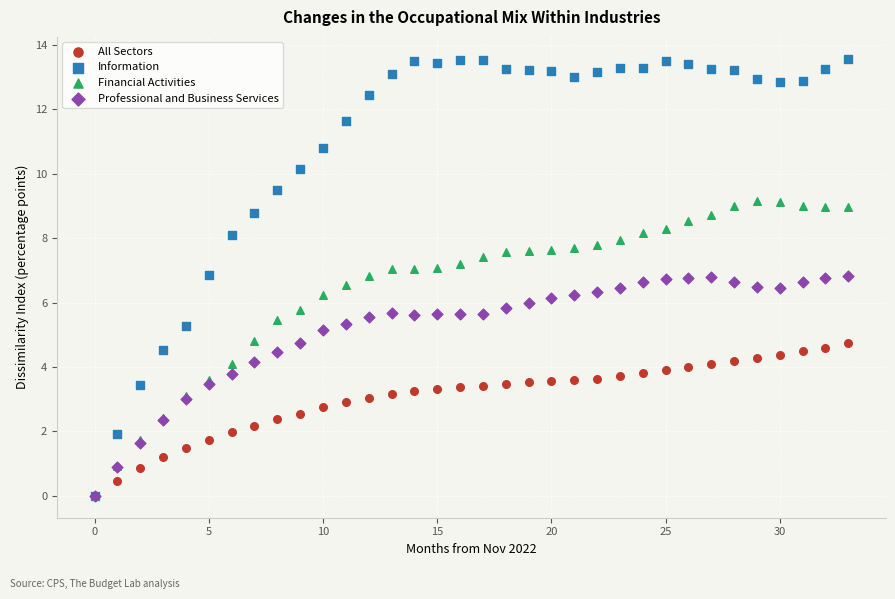

Which series has the largest Y range (max minus min)?

Information